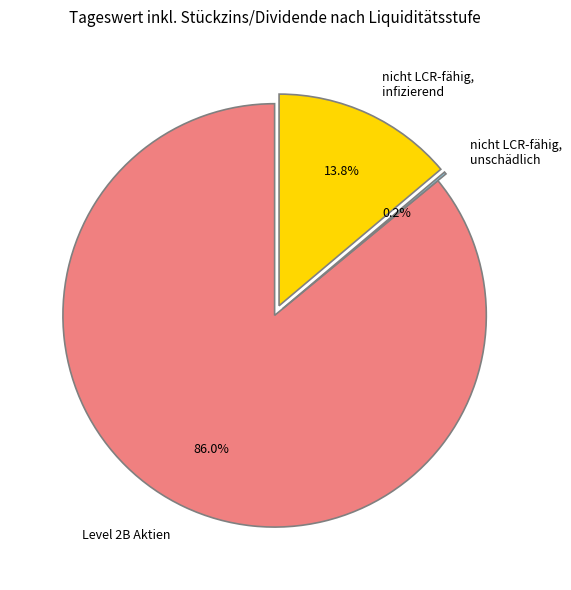

Which category has the biggest portion of the pie?

Level 2B Aktien